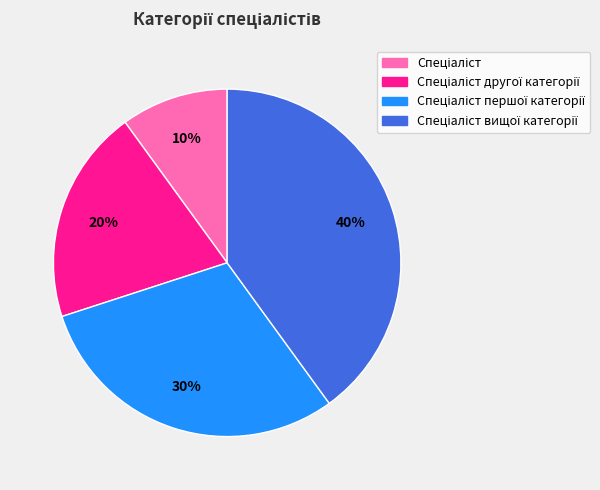

Is there a majority slice in this chart?

No